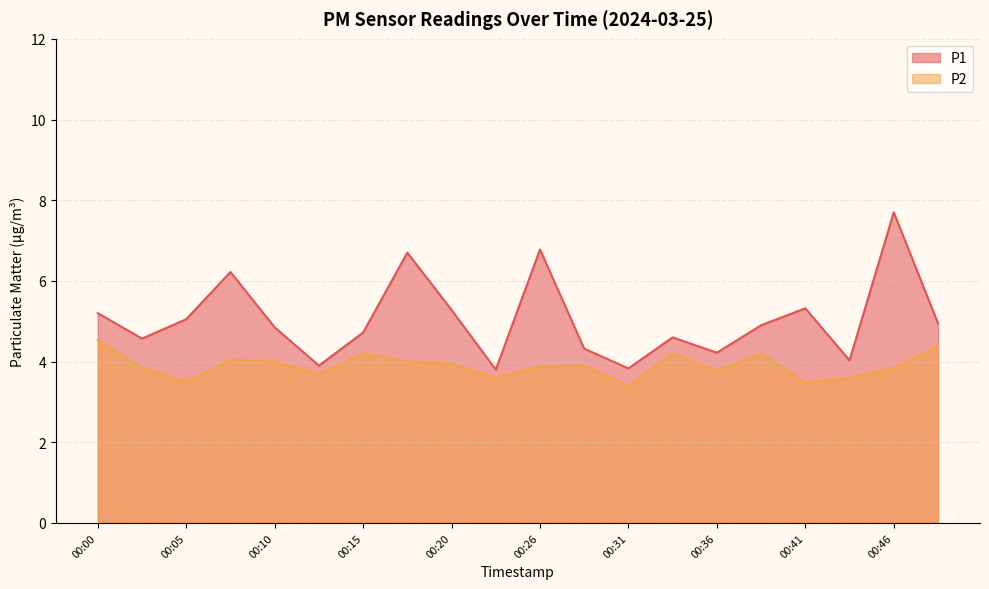

At how many categories does at least one series exceed 5?

8